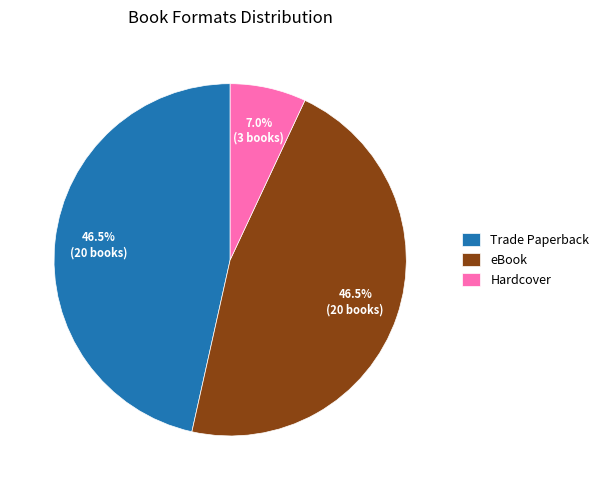

What percentage is the Hardcover slice, to the nearest percent?

7%